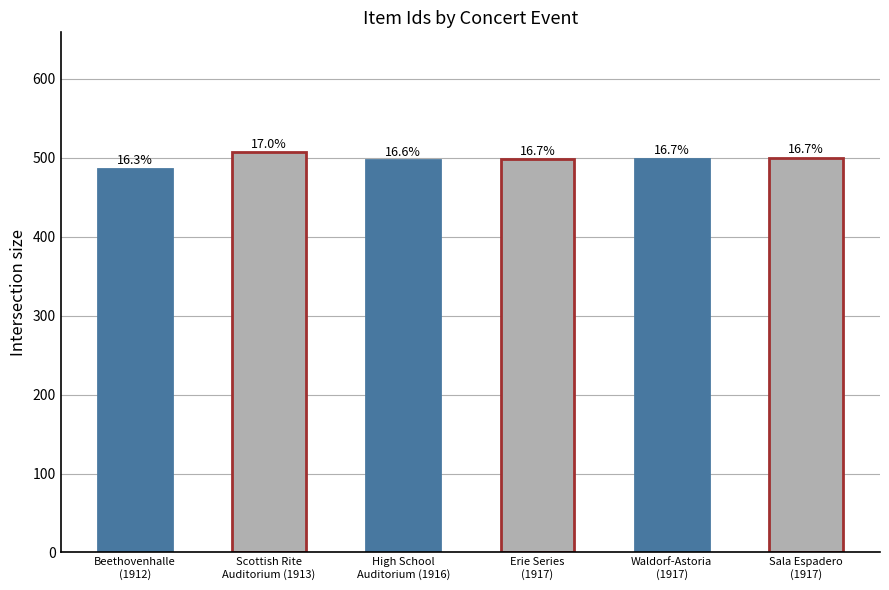

List the labels in order of value, smallest first.

Beethovenhalle
(1912), High School
Auditorium (1916), Erie Series
(1917), Waldorf-Astoria
(1917), Sala Espadero
(1917), Scottish Rite
Auditorium (1913)